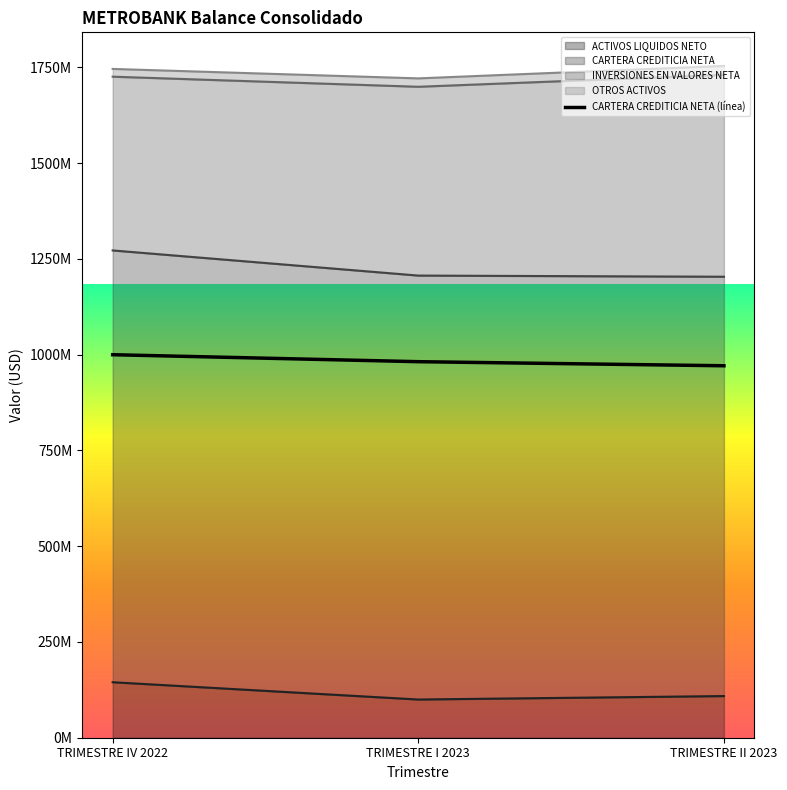

At which category does the chart reach its peak across all series?

TRIMESTRE IV 2022